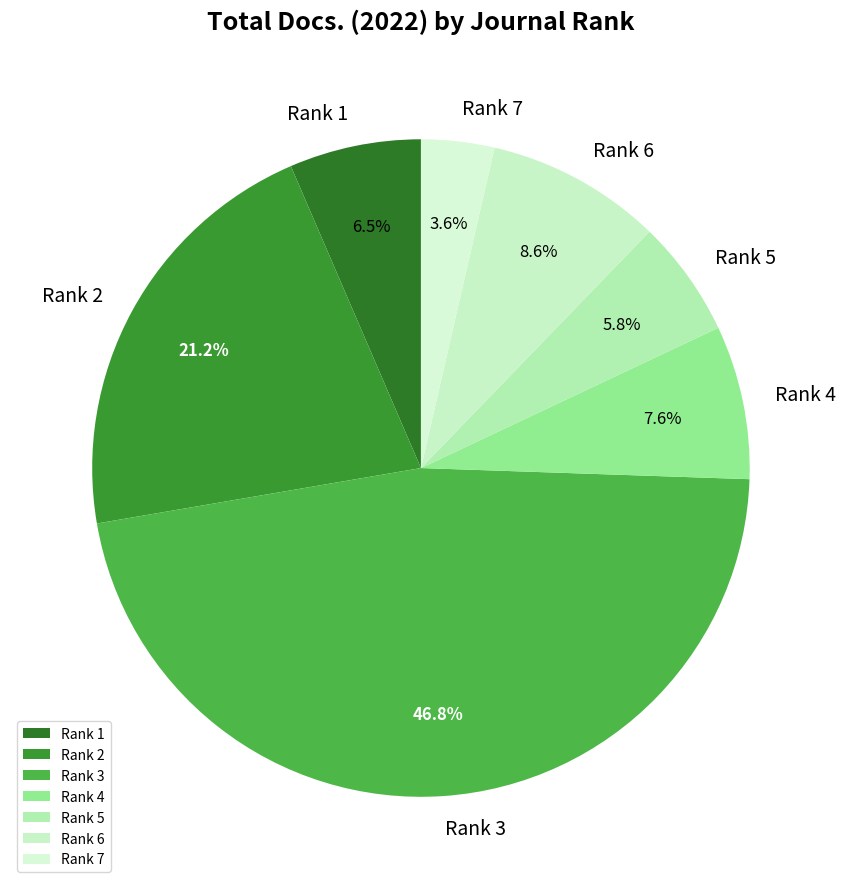

Does Rank 7 account for over 50% of the chart?

No